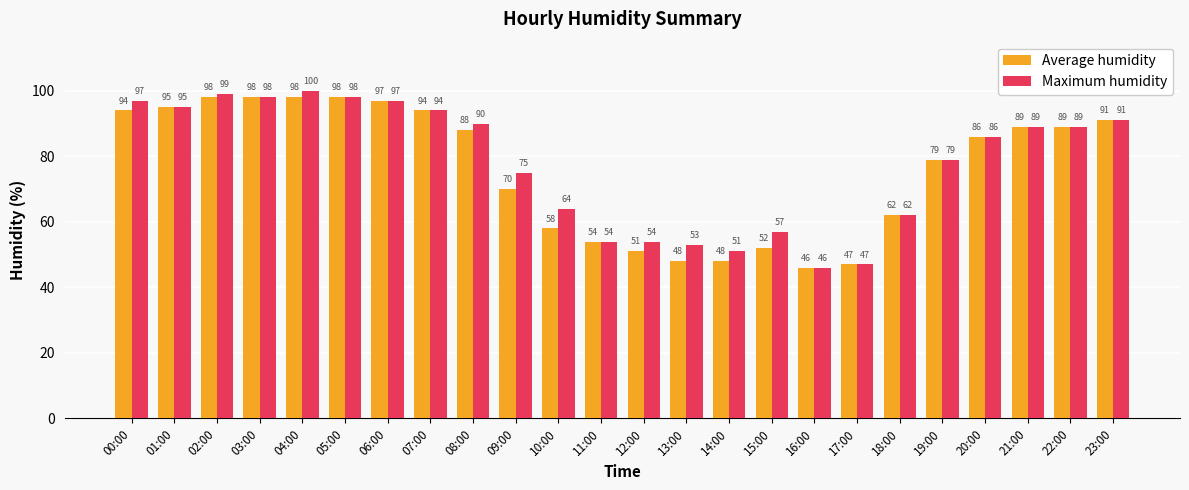

List the series in order of their overall mean, highest first.

Maximum humidity, Average humidity